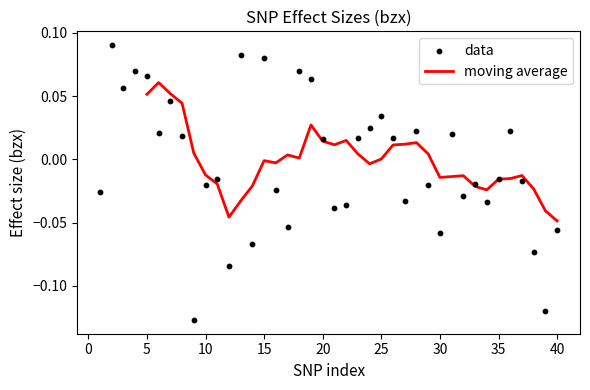

What is the change in value from 7 to 38?

-0.1